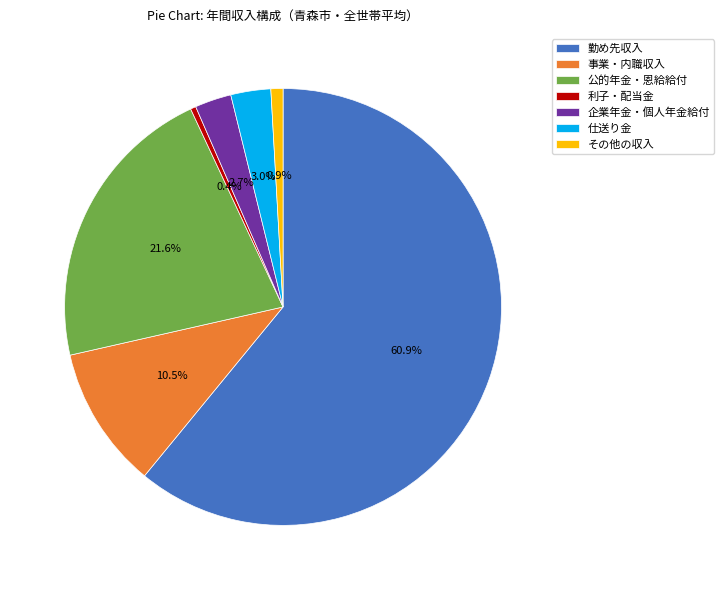

How many segments does this pie chart have?

7